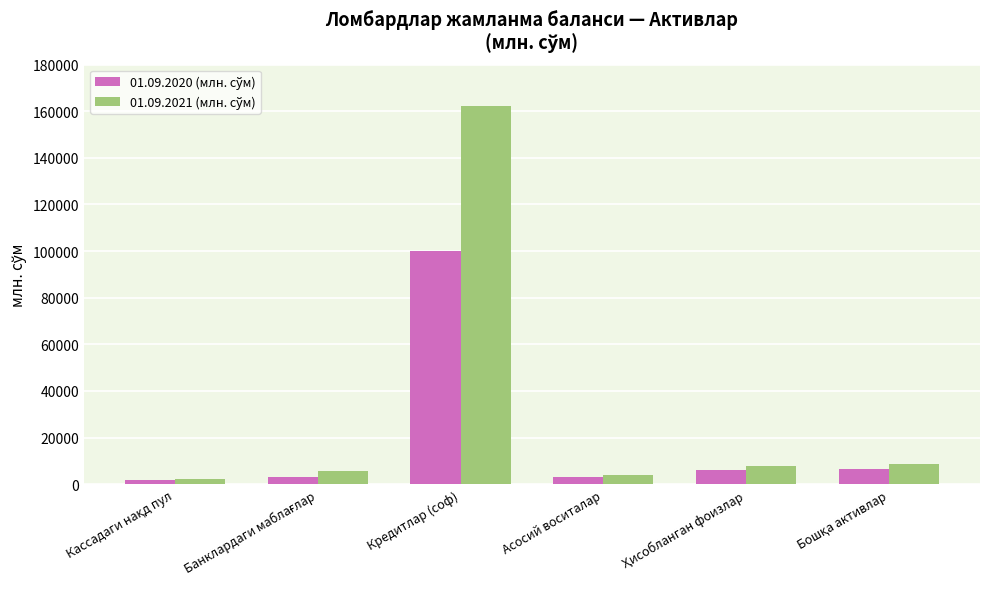

At which category is the sum across all series the highest?

Кредитлар (соф)